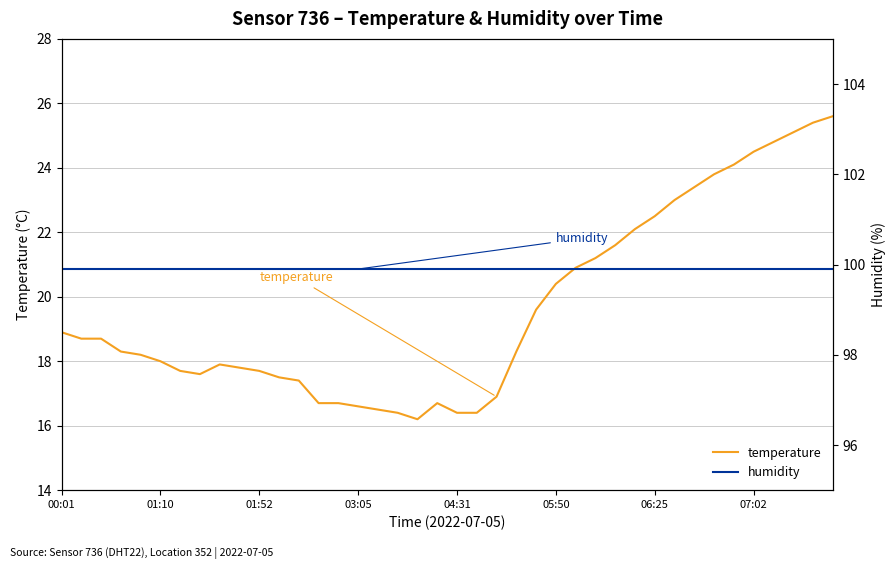

Which series has the widest spread of values?

temperature